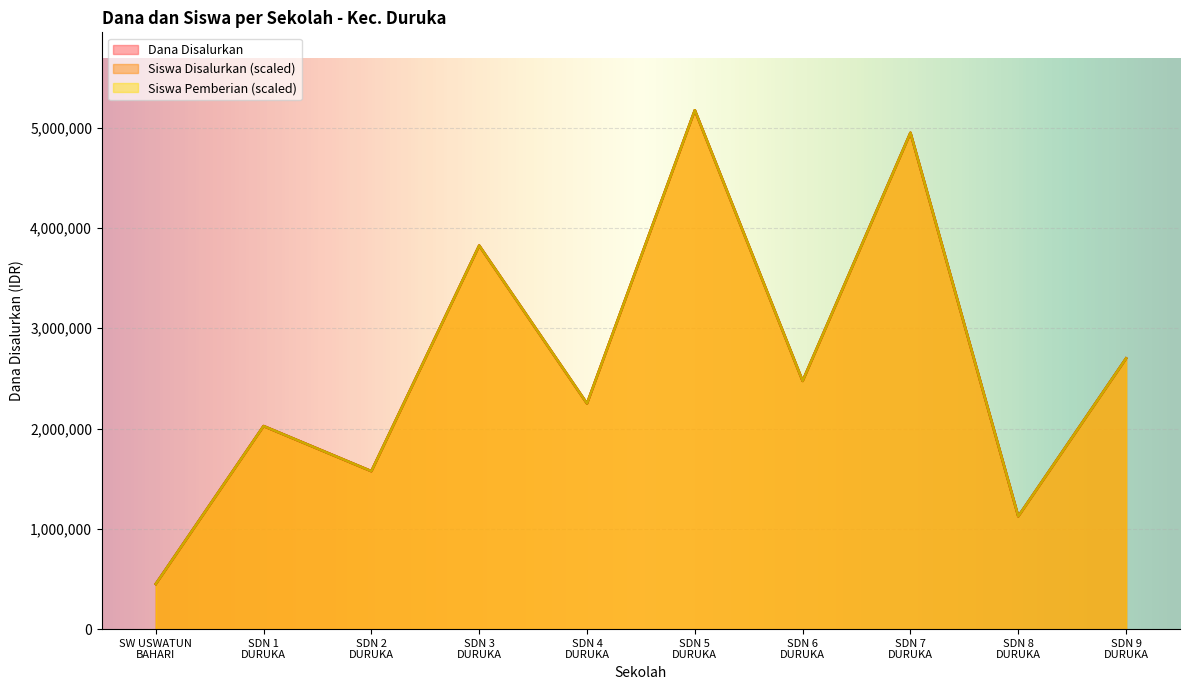

Rank the series at SDN 2 DURUKA from highest to lowest value.

Dana Disalurkan, Siswa Disalurkan, Siswa Pemberian